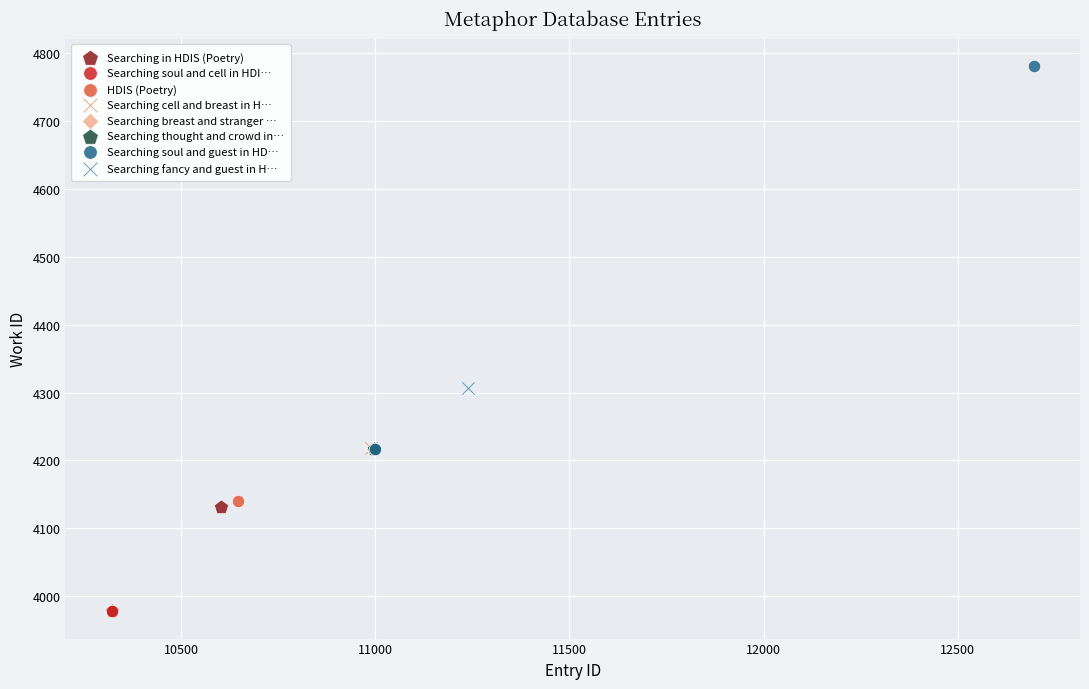

What are all the series names shown in the legend?

Searching in HDIS (Poetry), Searching soul and cell in HDI…, HDIS (Poetry), Searching cell and breast in H…, Searching breast and stranger …, Searching thought and crowd in…, Searching soul and guest in HD…, Searching fancy and guest in H…